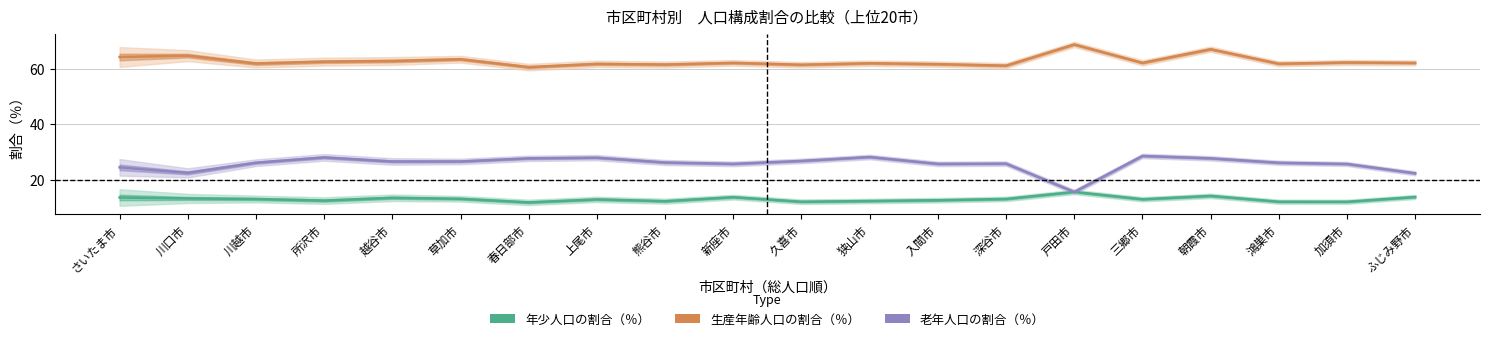

True or false: 生産年齢人口の割合（％） and 老年人口の割合（％） intersect in this chart.

False